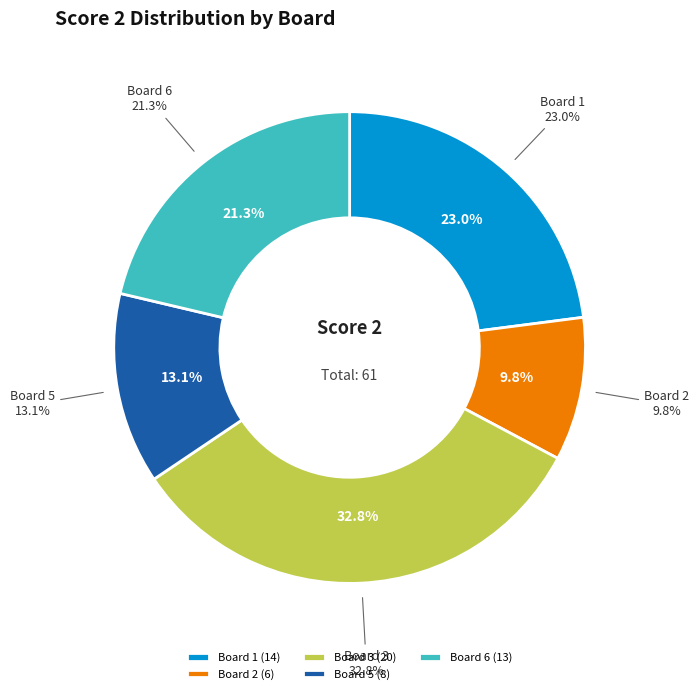

Which slice is the largest?

Board 3